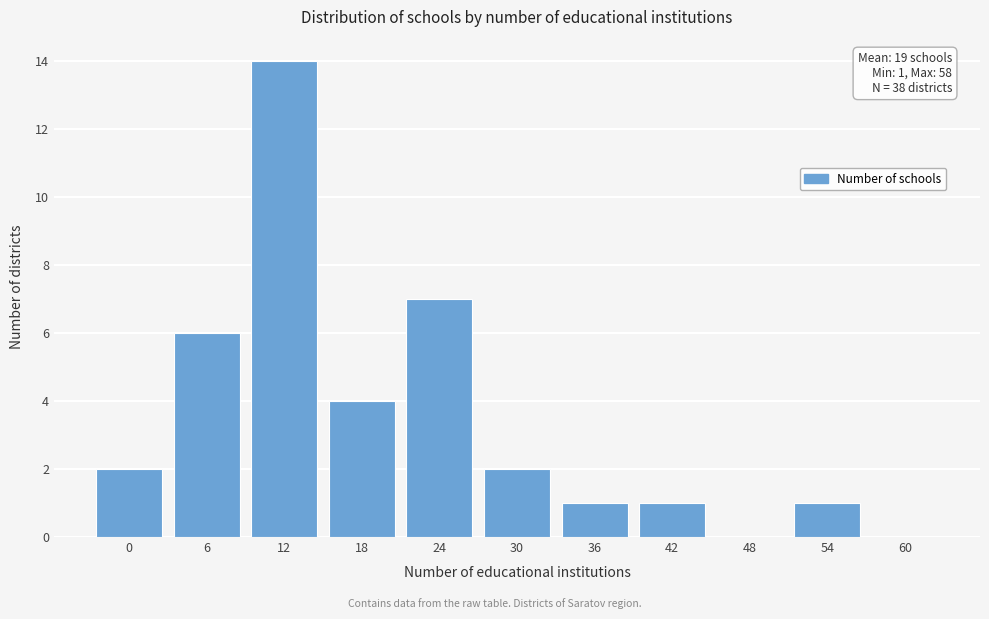

Reading left to right, extract all data points from this chart.

0=2	6=6	12=14	18=4	24=7	30=2	36=1	42=1	48=0	54=1	60=0